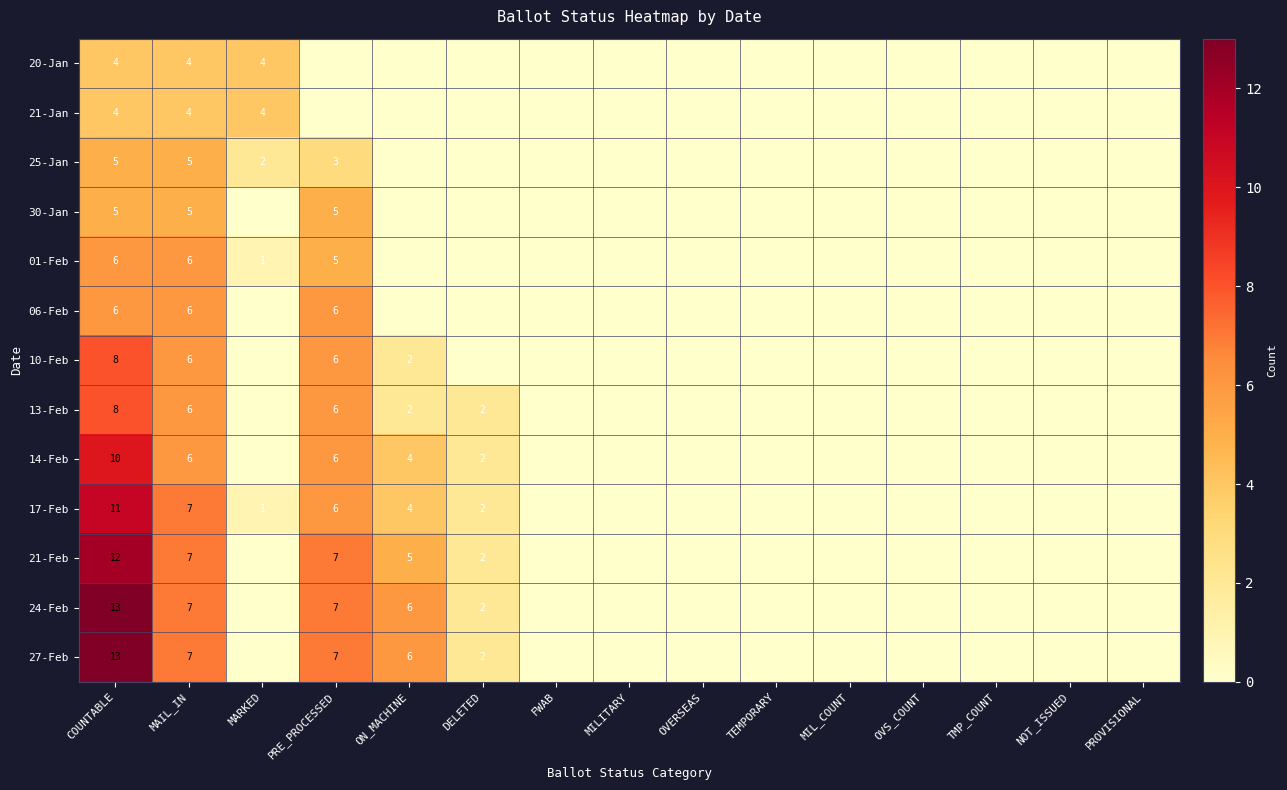

At which category does the chart reach its minimum across all series?

PRE_PROCESSED